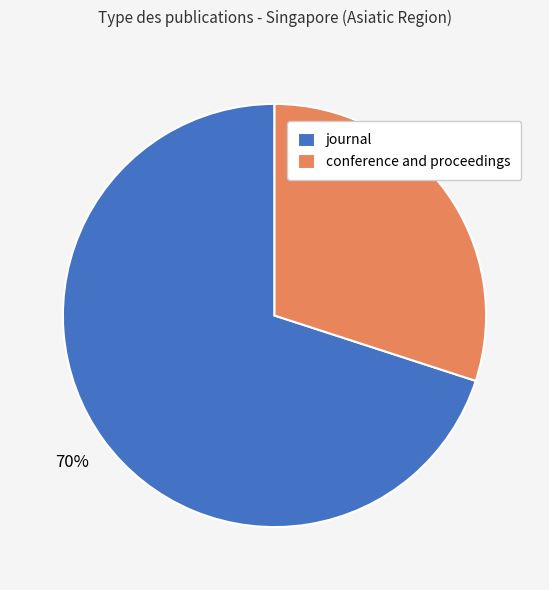

Is there any slice that represents more than half of the pie?

Yes